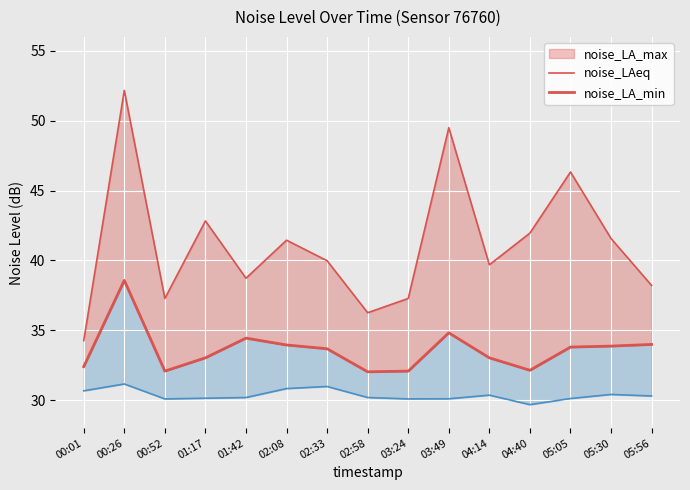

Reading left to right, transcribe all the data shown in this chart.

00:01=32.4	00:26=38.6	00:52=32.1	01:17=33.0	01:42=34.4	02:08=34.0	02:33=33.7	02:58=32.0	03:24=32.1	03:49=34.8	04:14=33.0	04:40=32.1	05:05=33.8	05:30=33.9	05:56=34.0